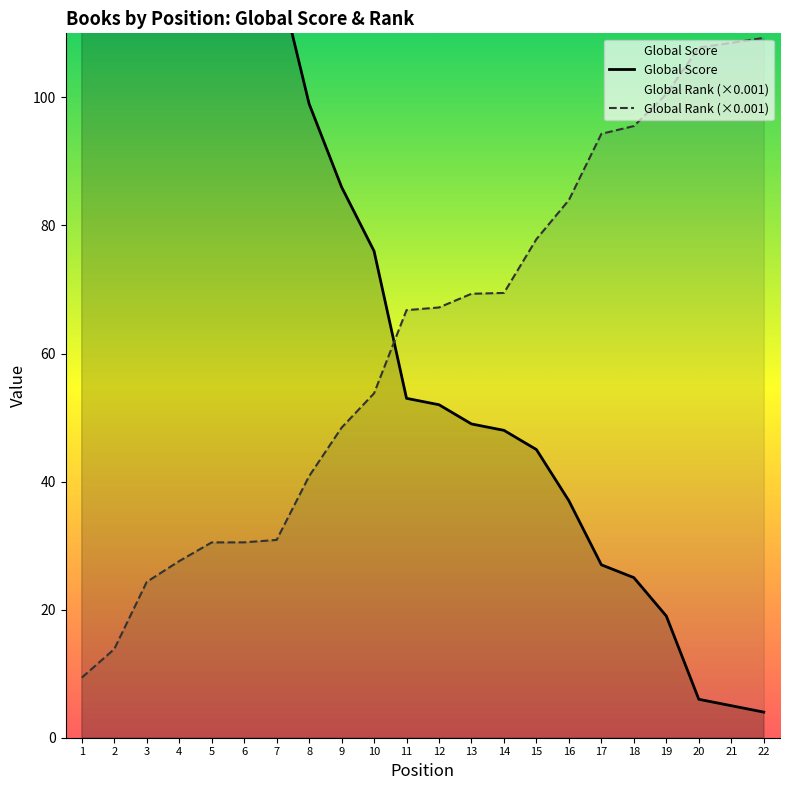

Between which two adjacent categories do Global Score and Global Rank (scaled) first intersect?

10 and 11